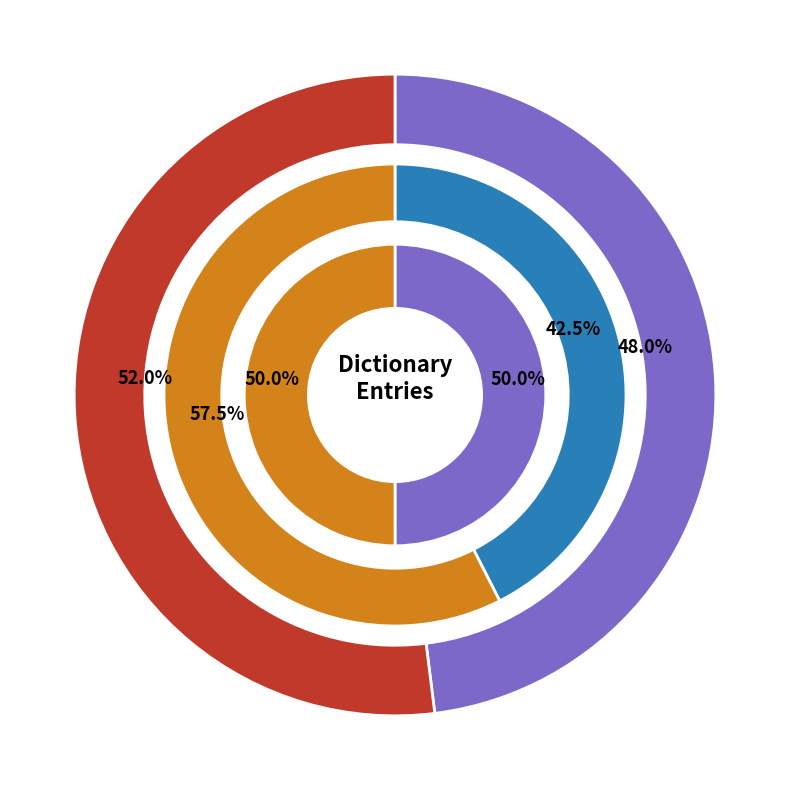

To the nearest percent, what percentage of the pie is Empire and Inhabitants?

23%